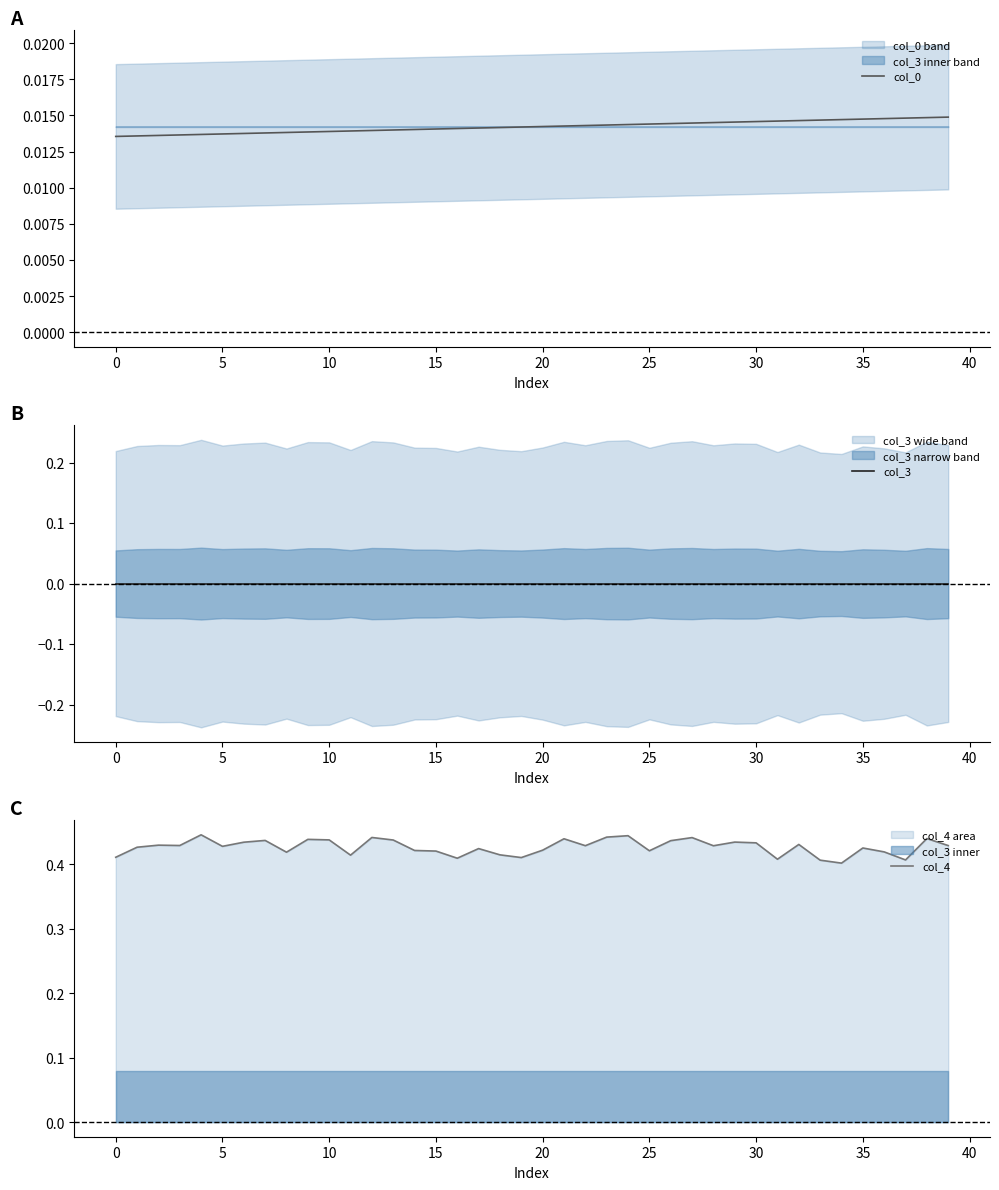

What is the maximum value shown in the chart?

0.4